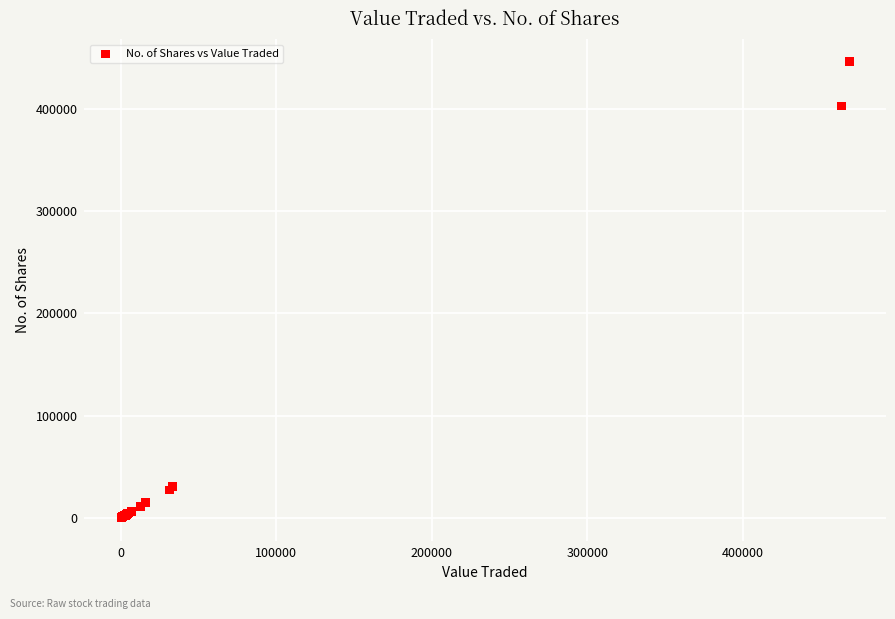

What Y value in the scatter plot is closest to 223237?

403200